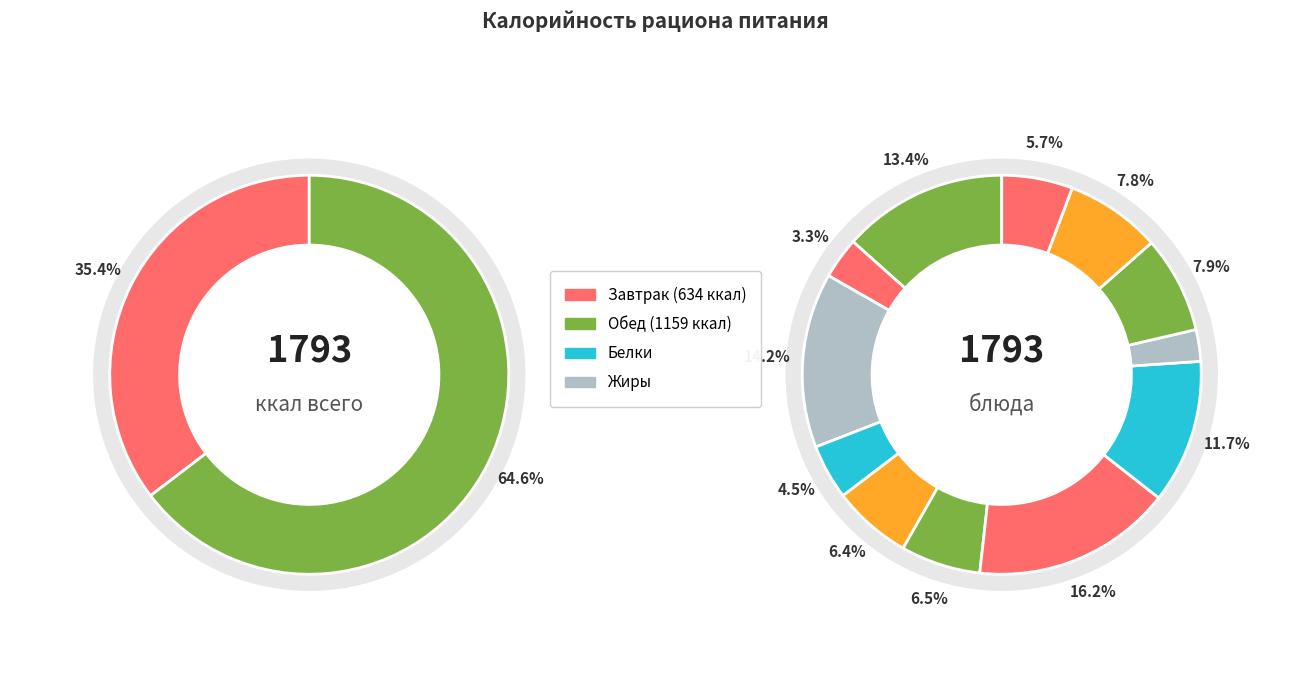

To the nearest percent, what is the difference between the largest and smallest slice percentages?

14%